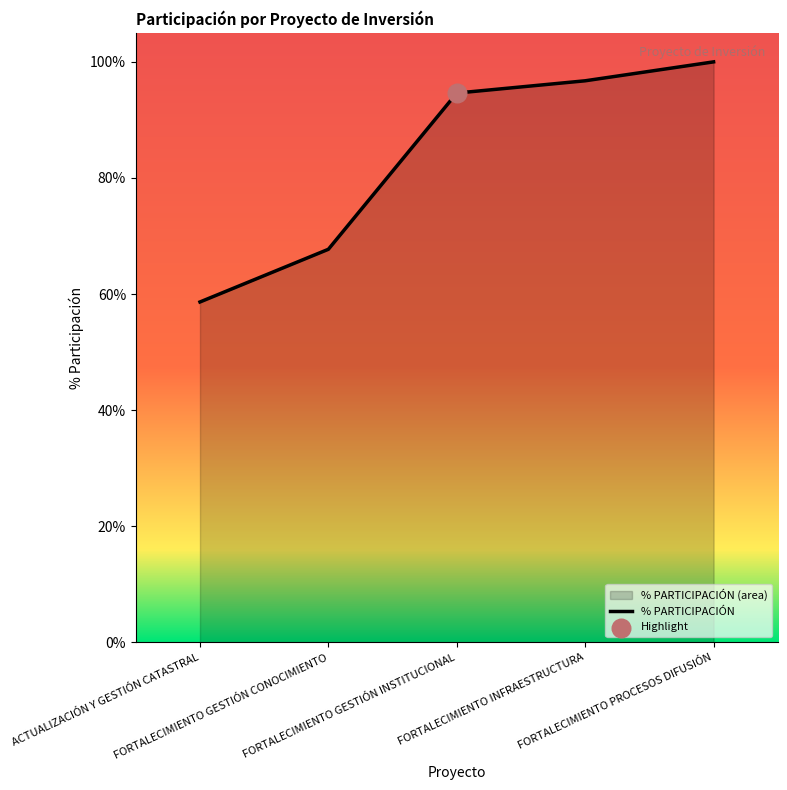

What is the change in value from FORTALECIMIENTO GESTIÓN CONOCIMIENTO to FORTALECIMIENTO PROCESOS DIFUSIÓN?

+32.3